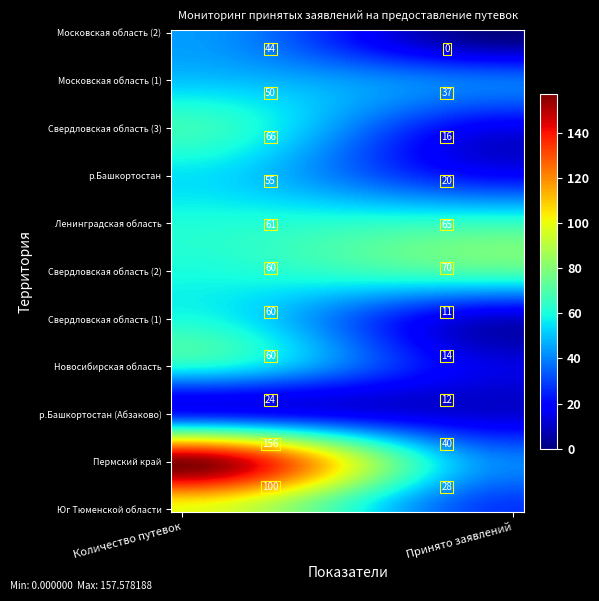

Which series changed the most between 0 and 1?

Пермский край